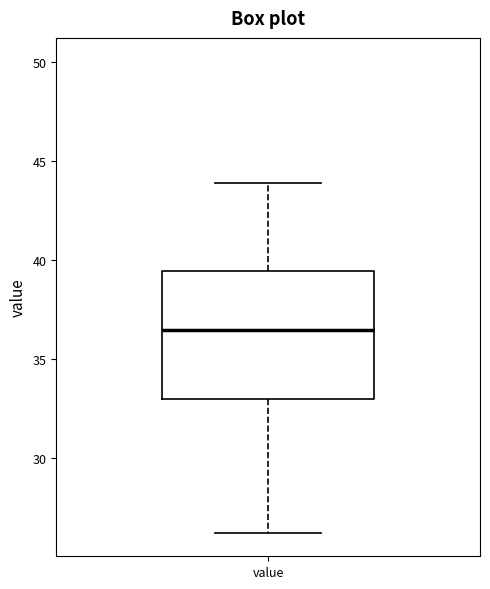

Read this box plot against the y-axis: the position of the median line, the range covered by the box, and the ends of both whiskers. The values are not printed on the chart, so give them approximately, as read against the axis.

median 36.5, box 33.0 to 39.5, whiskers 26.0 to 44.0